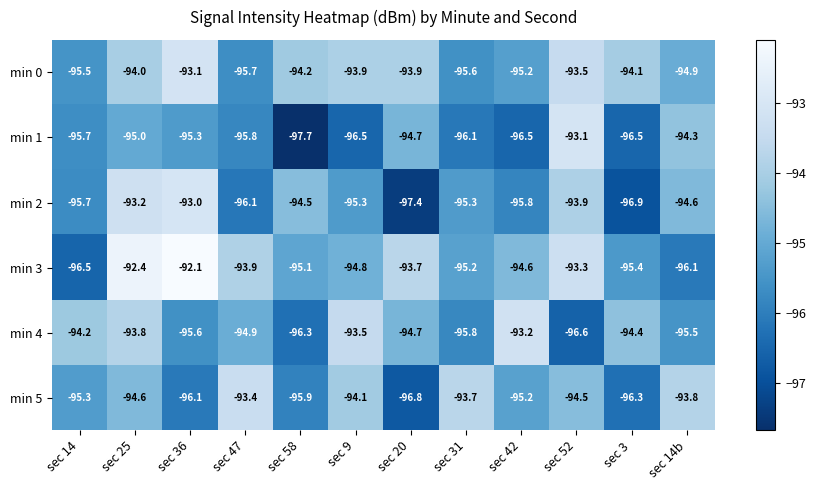

What is the average value of the min 4 series?

-94.9